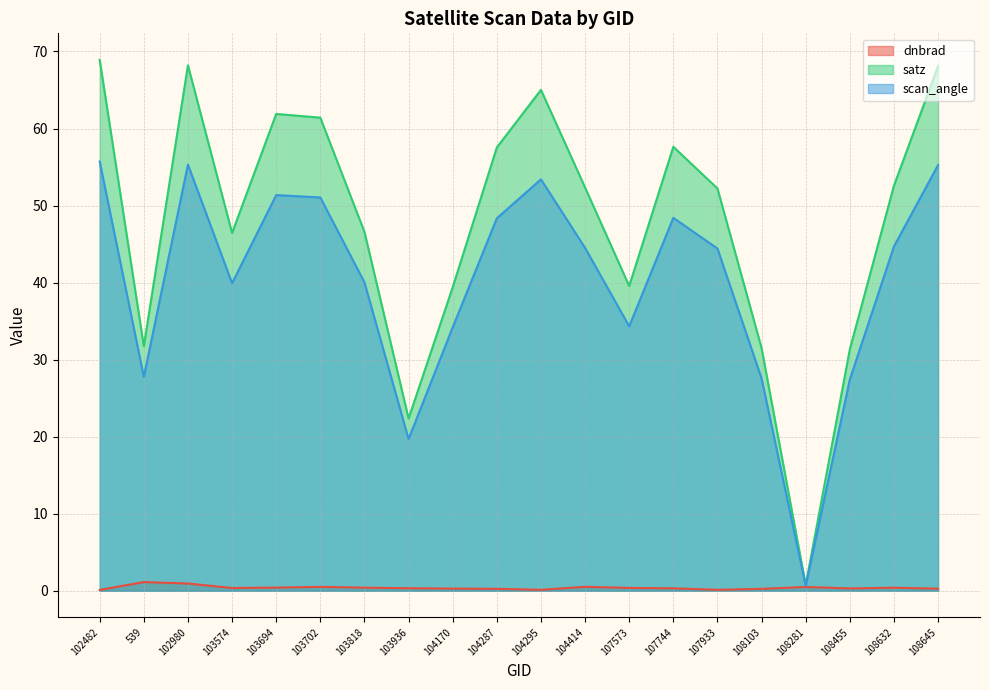

The value of scan_angle at 108645 is 55.3. True or false?

True